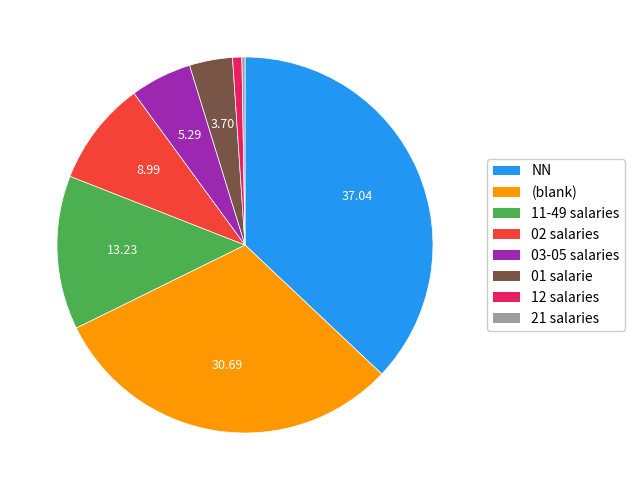

Is there a majority slice in this chart?

No